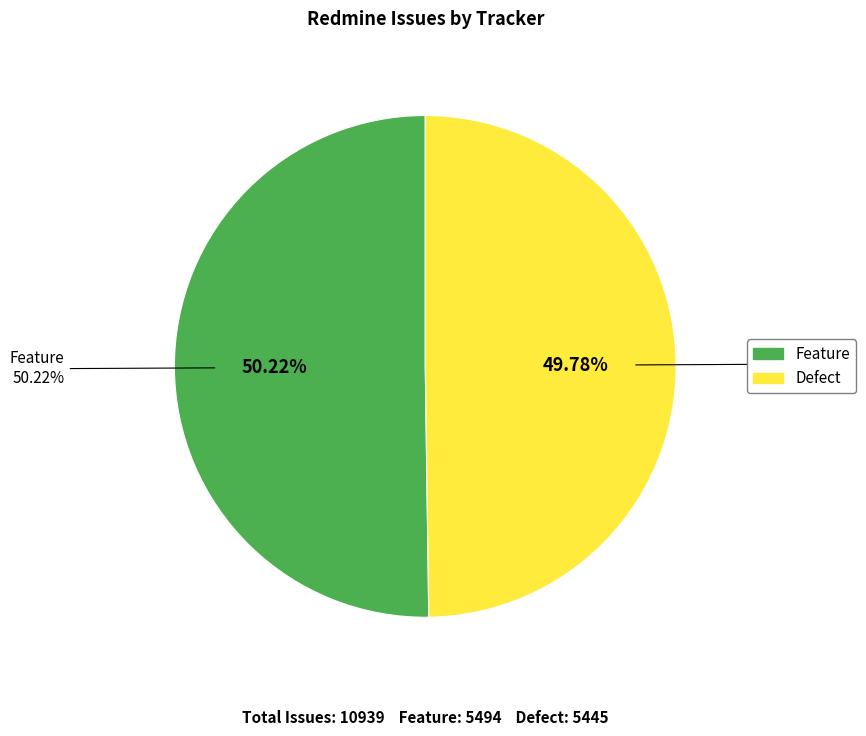

Does Defect account for over 50% of the chart?

No